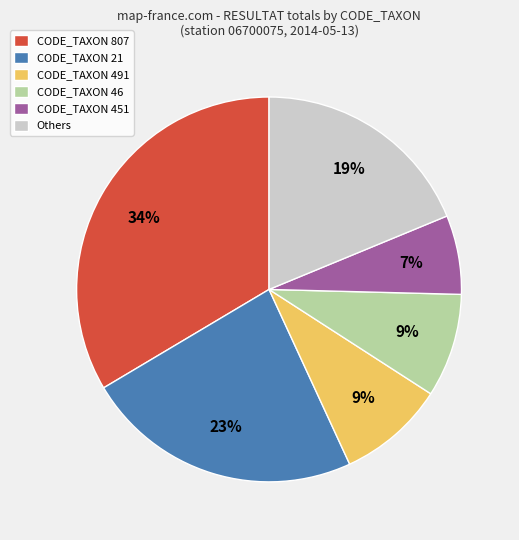

The Others slice represents 19% of the pie. True or false?

True